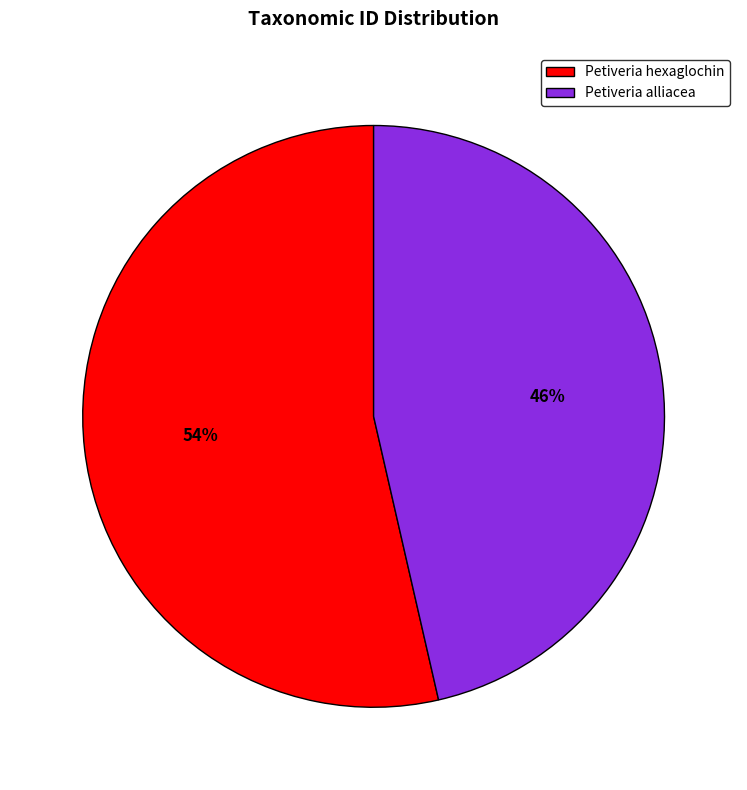

Which has a higher value, Petiveria alliacea or Petiveria hexaglochin?

Petiveria hexaglochin